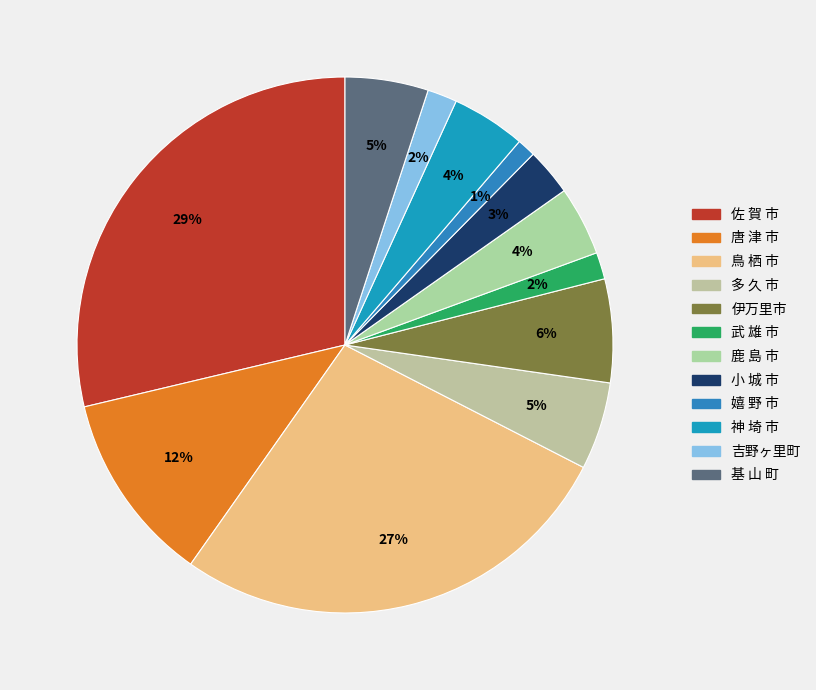

Rank the categories by value from lowest to highest.

嬉 野 市, 武 雄 市, 吉野ヶ里町, 小 城 市, 鹿 島 市, 神 埼 市, 基 山 町, 多 久 市, 伊万里市, 唐 津 市, 鳥 栖 市, 佐 賀 市